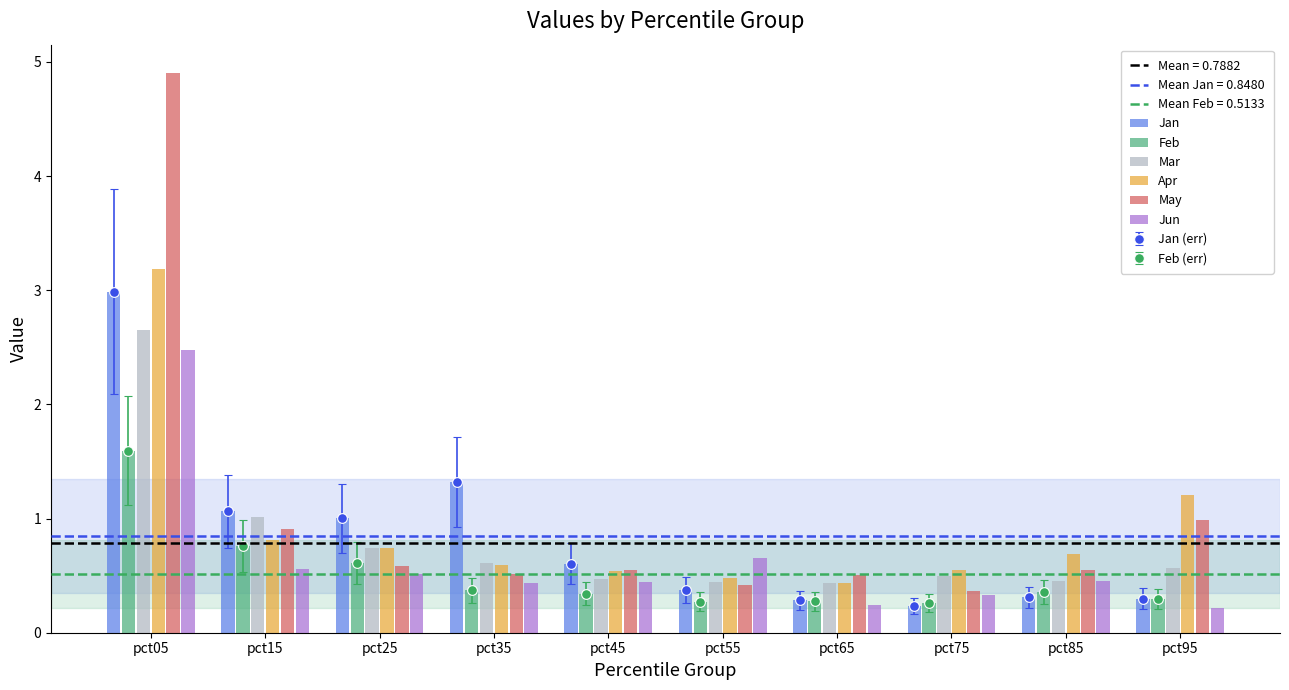

What is the difference between the maximum and minimum values in the Feb series?

1.3